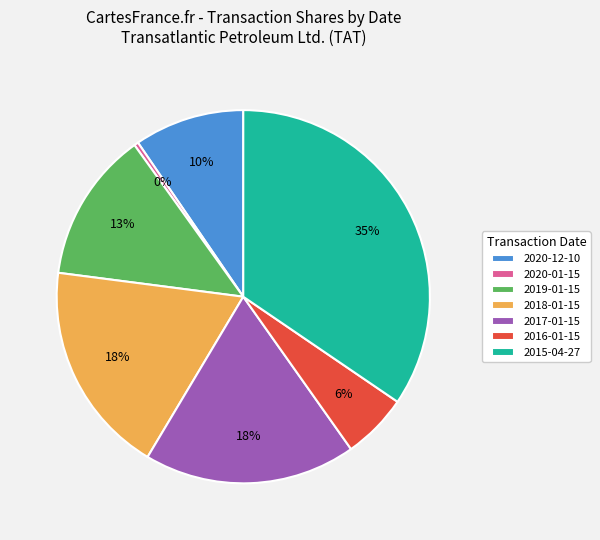

Is there any slice that represents more than half of the pie?

No